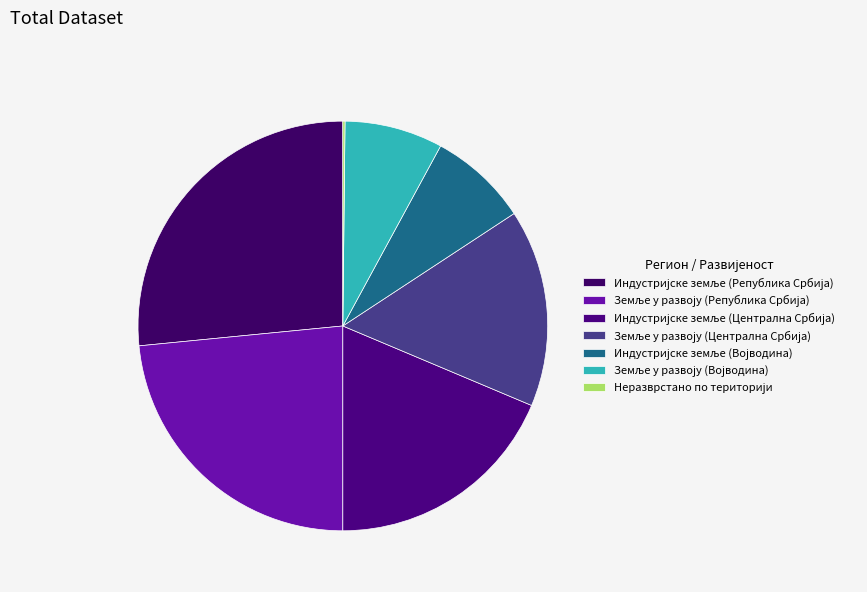

Is it true that Индустријске земље (Централна Србија) is 31% of the pie?

False